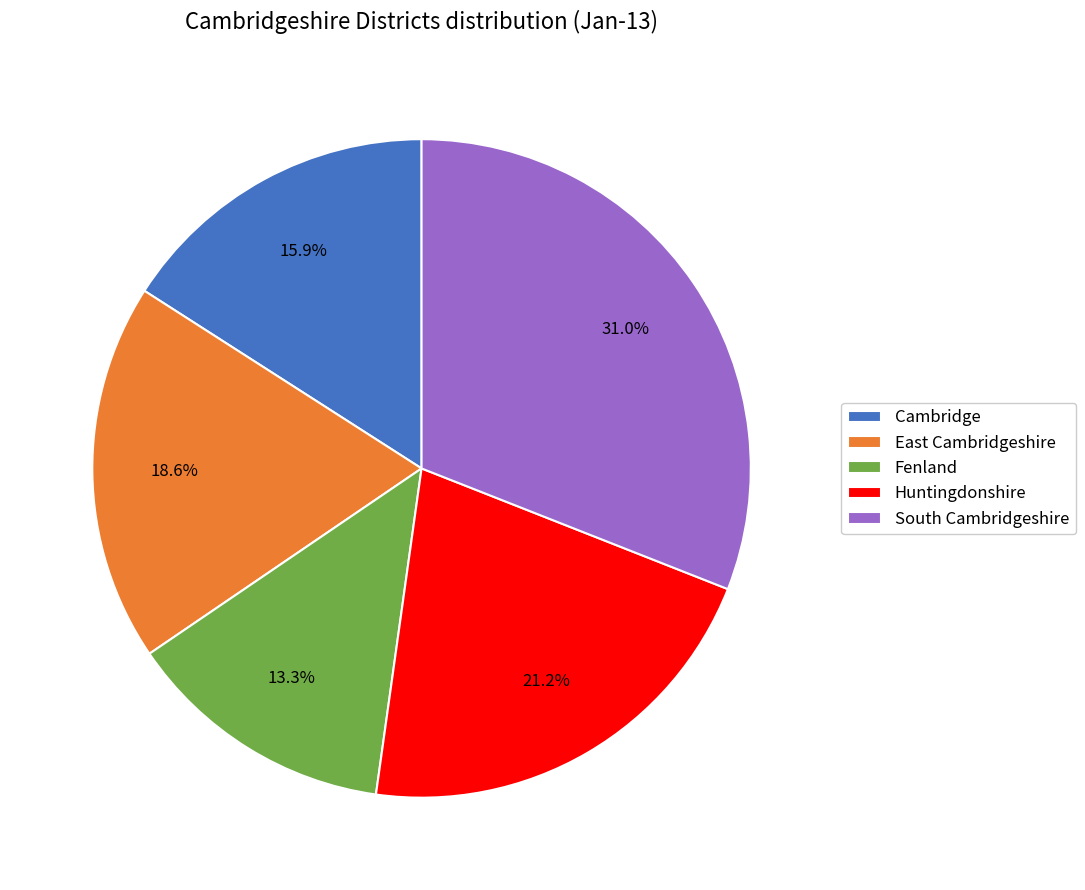

Is there a majority slice in this chart?

No